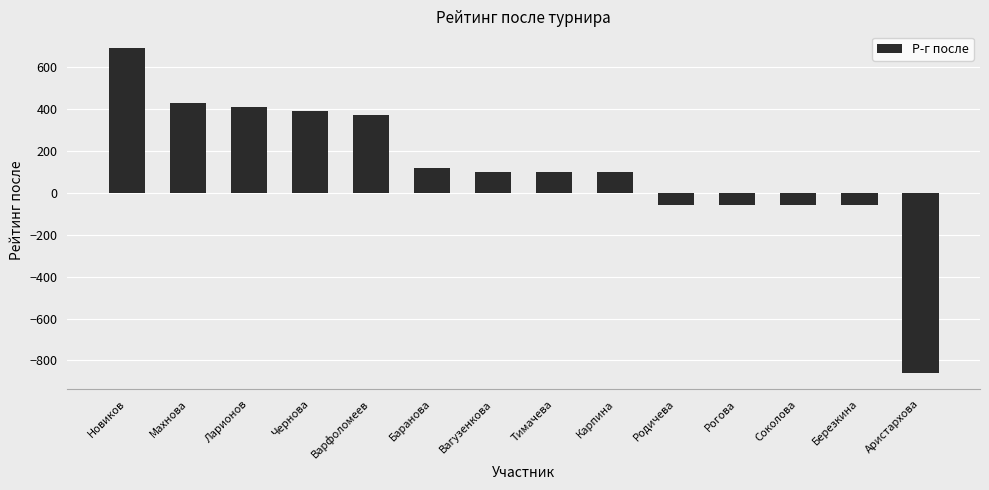

What is the difference between the second highest and minimum values?

1289